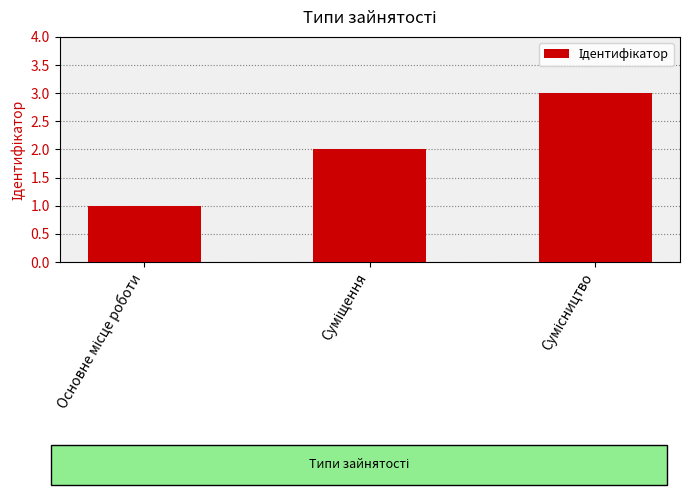

What is the difference between the maximum and minimum values?

2